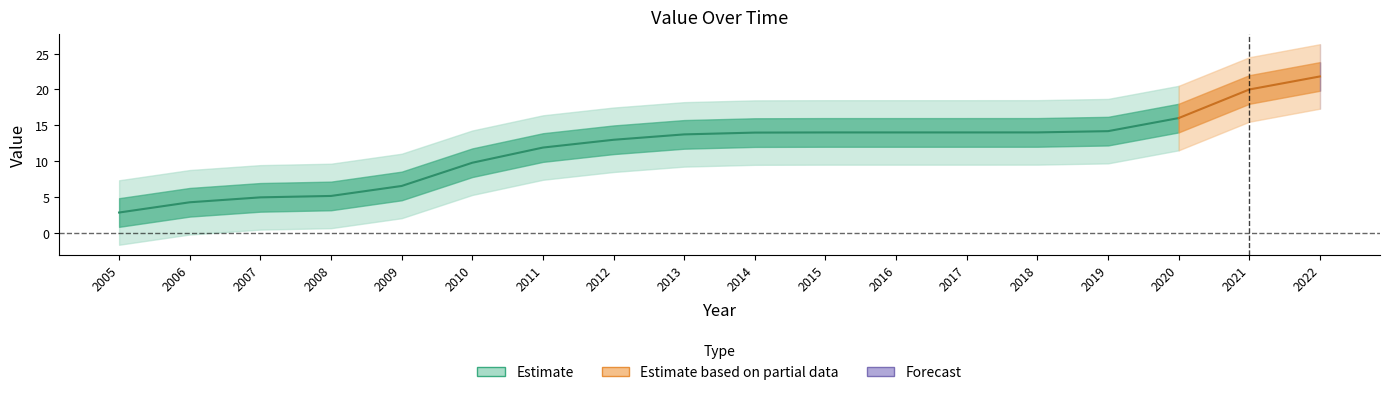

The value at 2007 is 7. True or false?

False